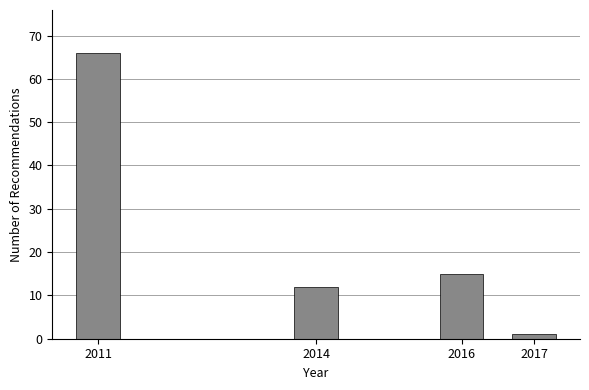

Reading left to right, extract all data points from this chart.

66	12	15	1